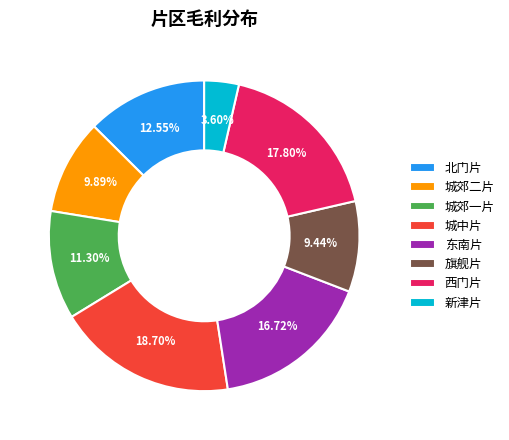

How much of the chart is everything except 新津片?

96.4%